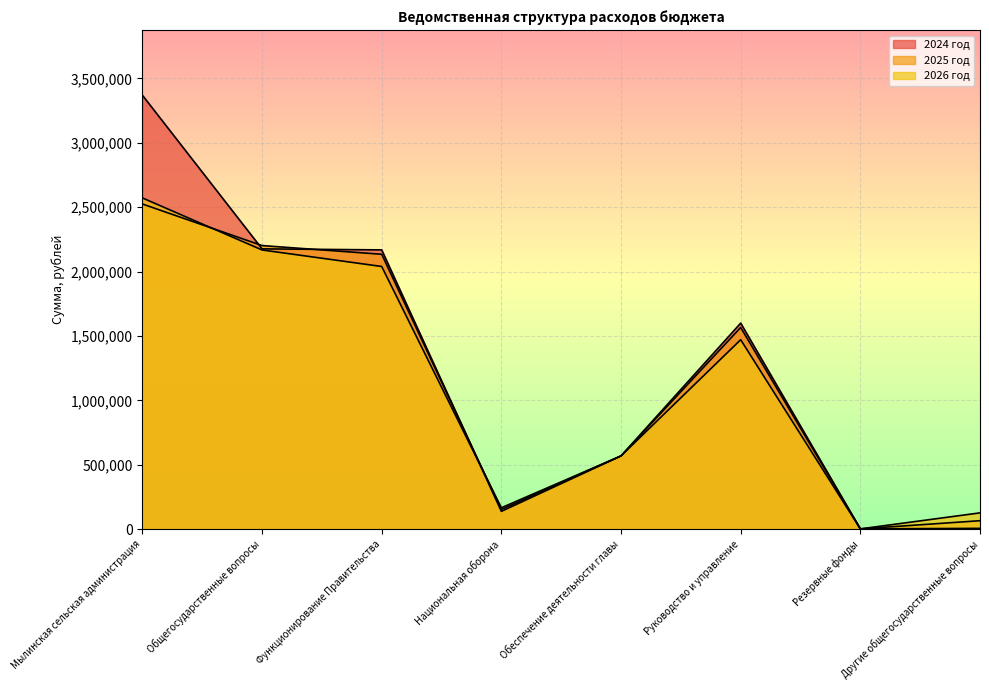

What is the difference between the maximum and second lowest values in the 2025 год series?

2459305.0